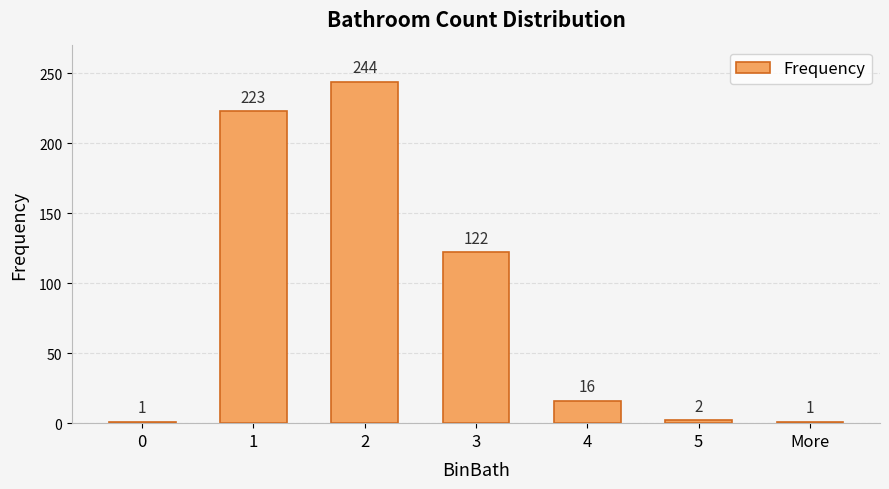

Is it true that the value at 2 is 244?

True